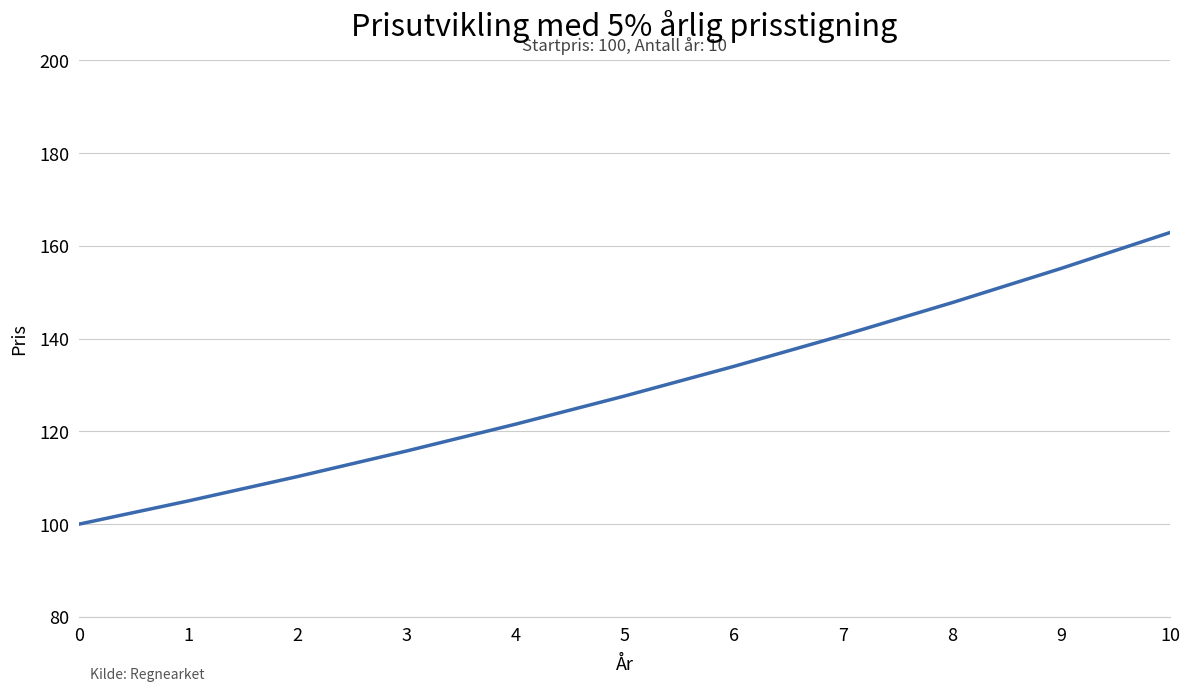

What is the greatest value displayed?

162.9